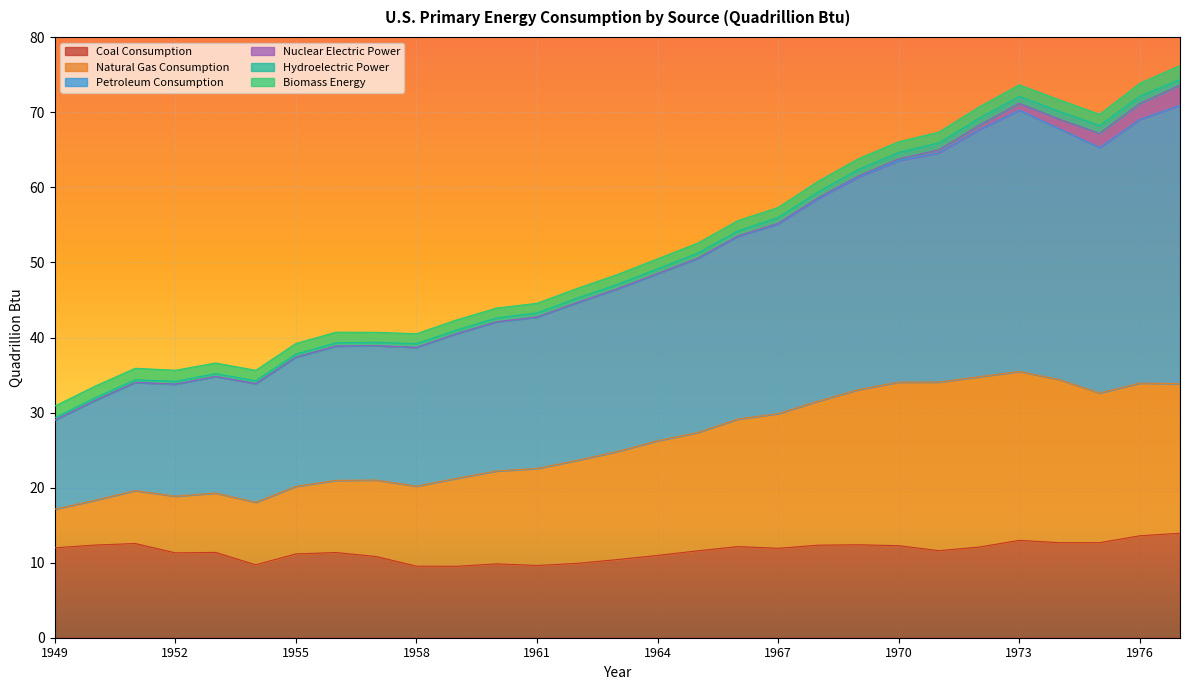

Which series has the largest range (max minus min)?

Petroleum Consumption